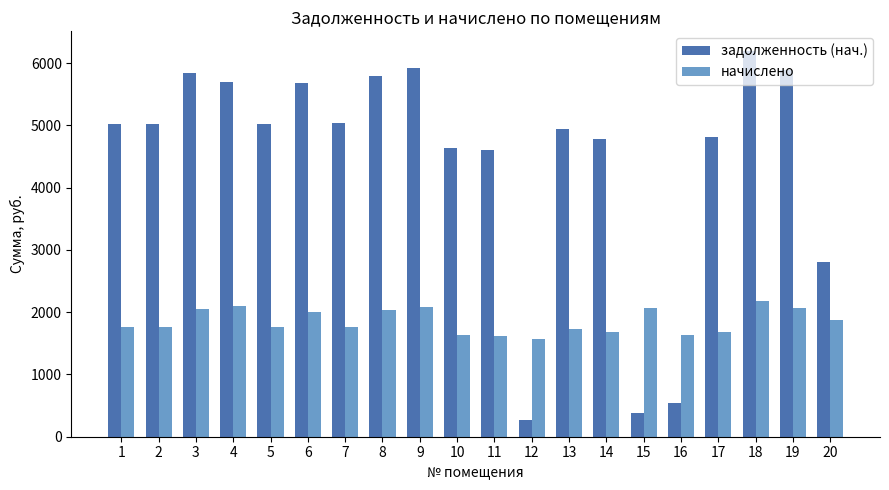

What is the difference between the задолженность (нач.) values at 18 and 9?

282.9